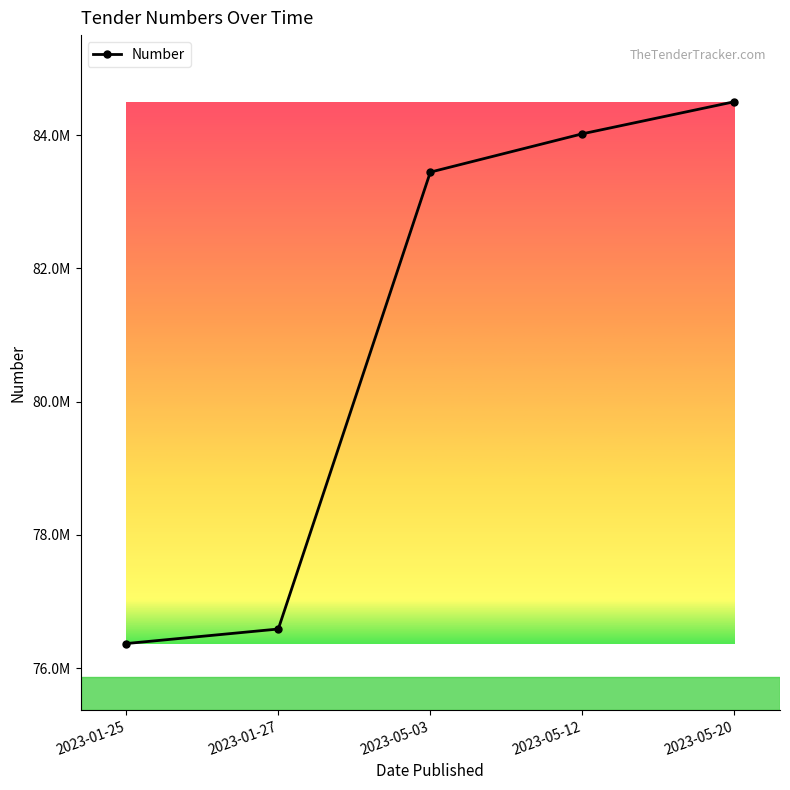

Which label corresponds to the largest value in the chart?

2023-05-20